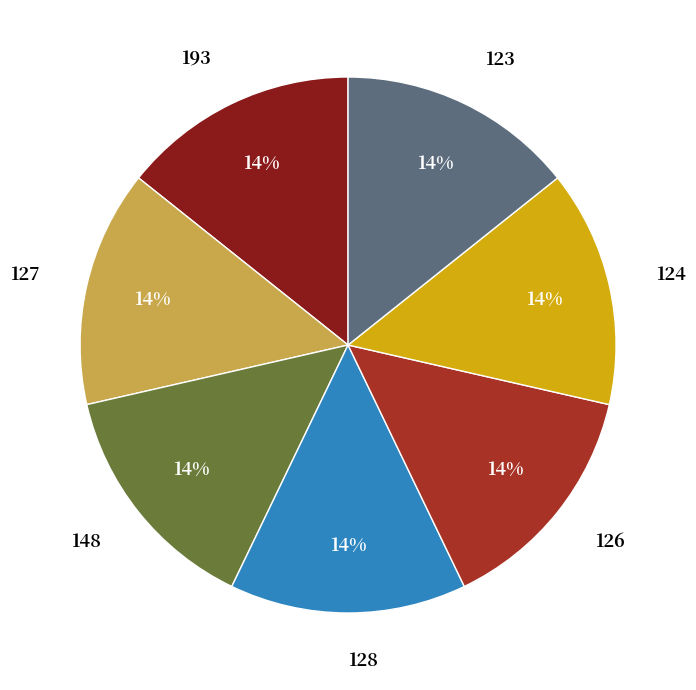

To the nearest percent, what percentage of the pie is 123?

14%